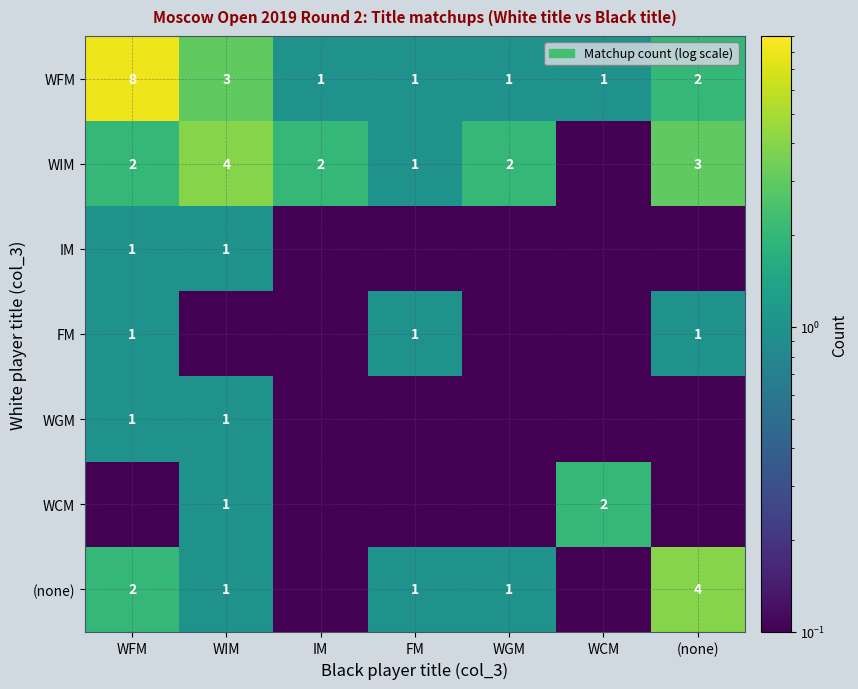

Is the value of IM at WFM greater than the value of (none) at (none)?

No